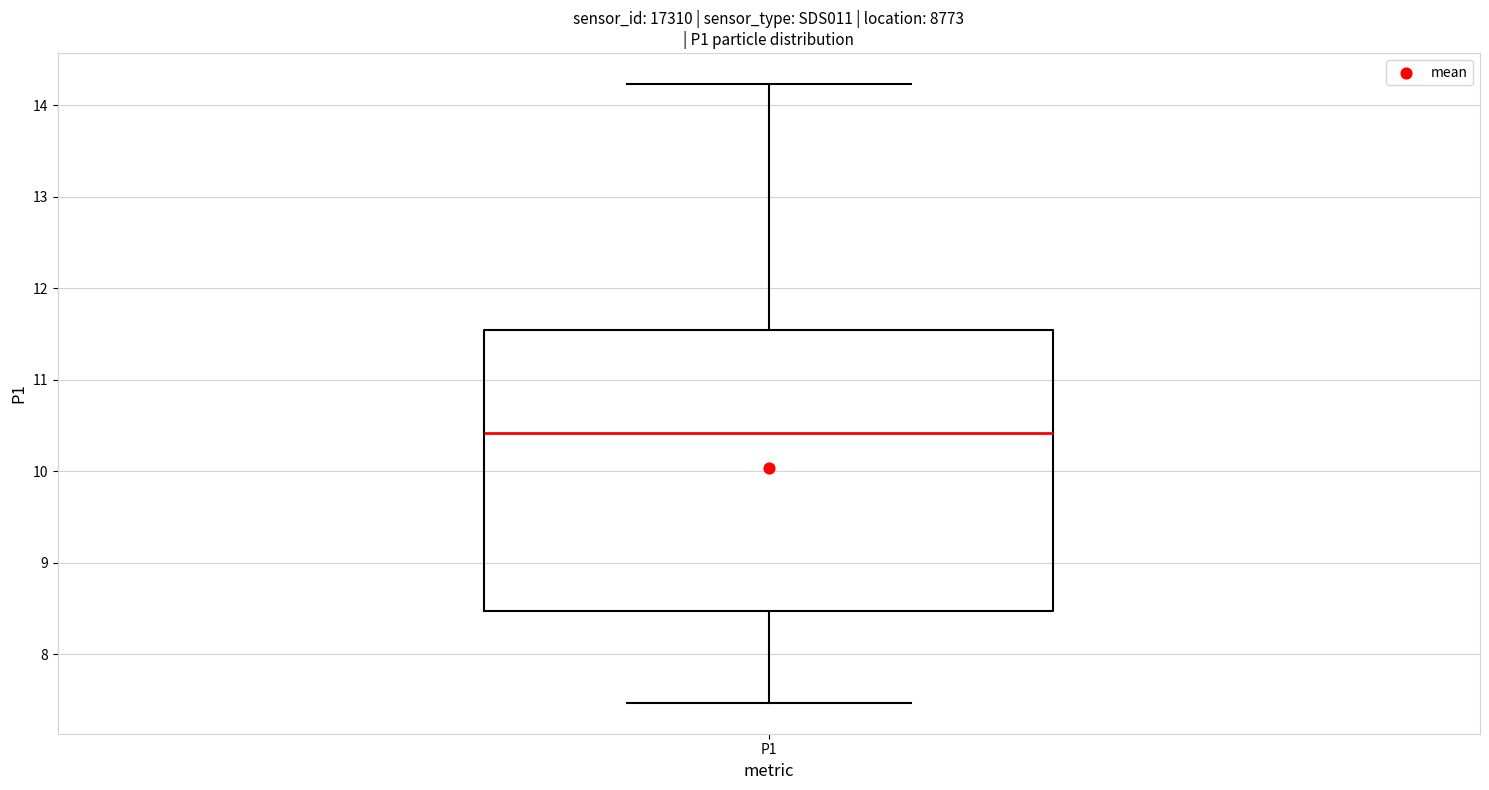

Transcribe this box plot: give where the median line is, the range the box spans, and where the two whiskers end, as read against the y-axis. The values are not printed on the chart, so give them approximately, as read against the axis.

median 10.4, box 8.5 to 11.5, whiskers 7.5 to 14.2